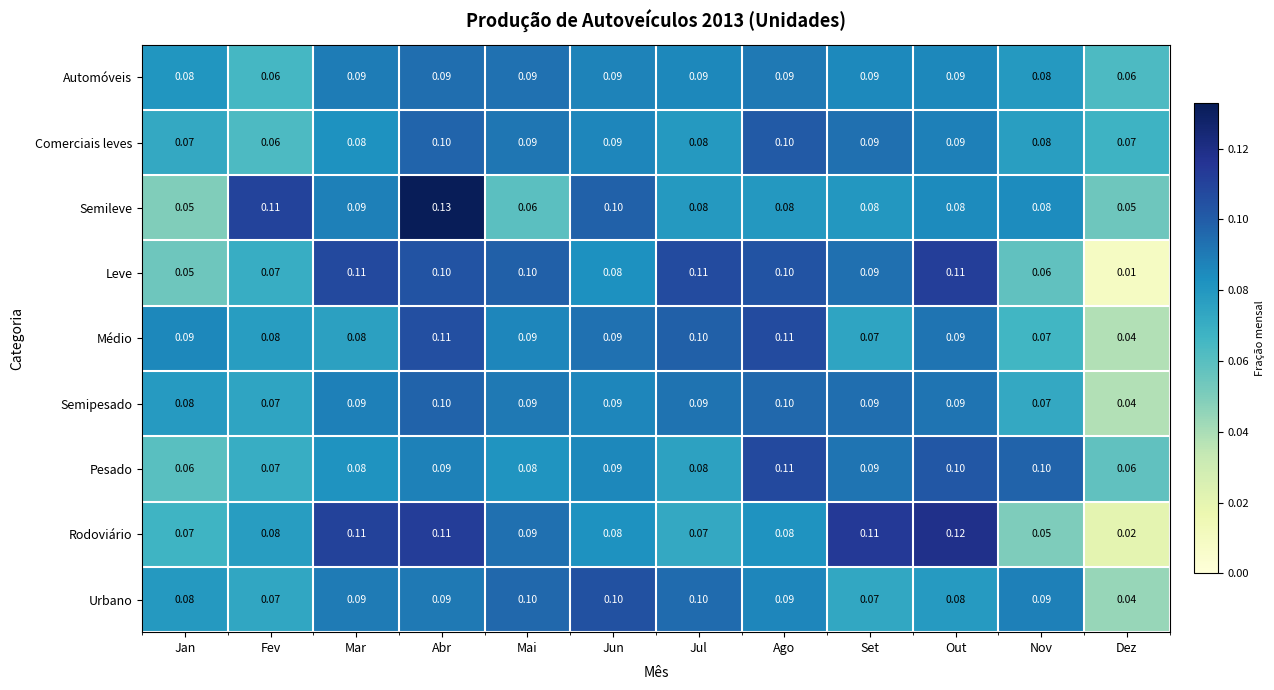

Which series has the widest spread of values?

Leve